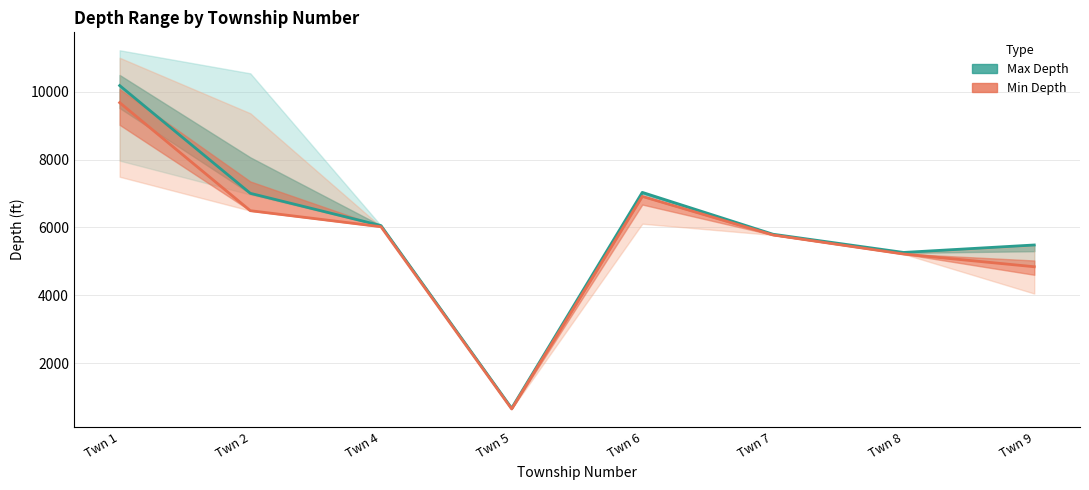

What is the highest value of the Max Depth line series?

10181.6